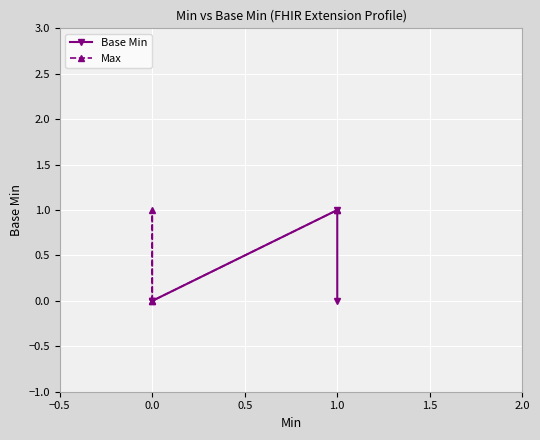

How many values in Max are above zero?

3